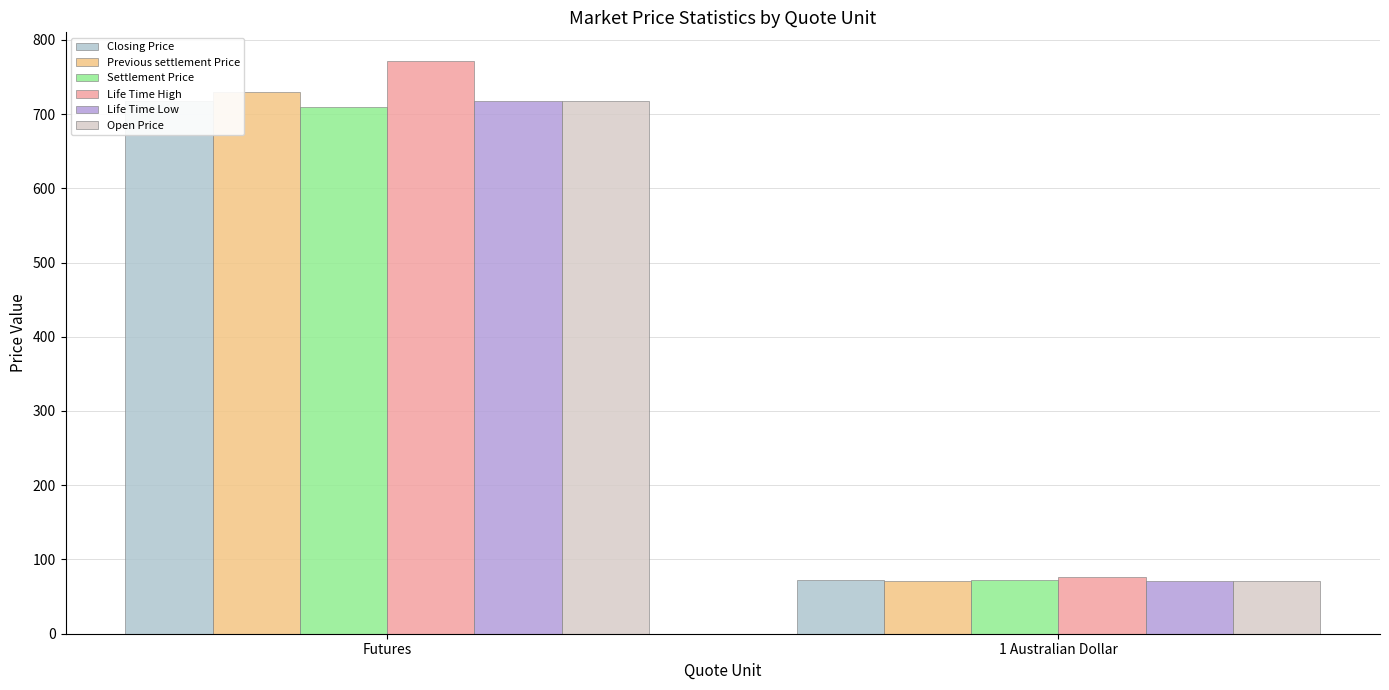

At which label is Life Time Low closest to 394?

1 Australian Dollar